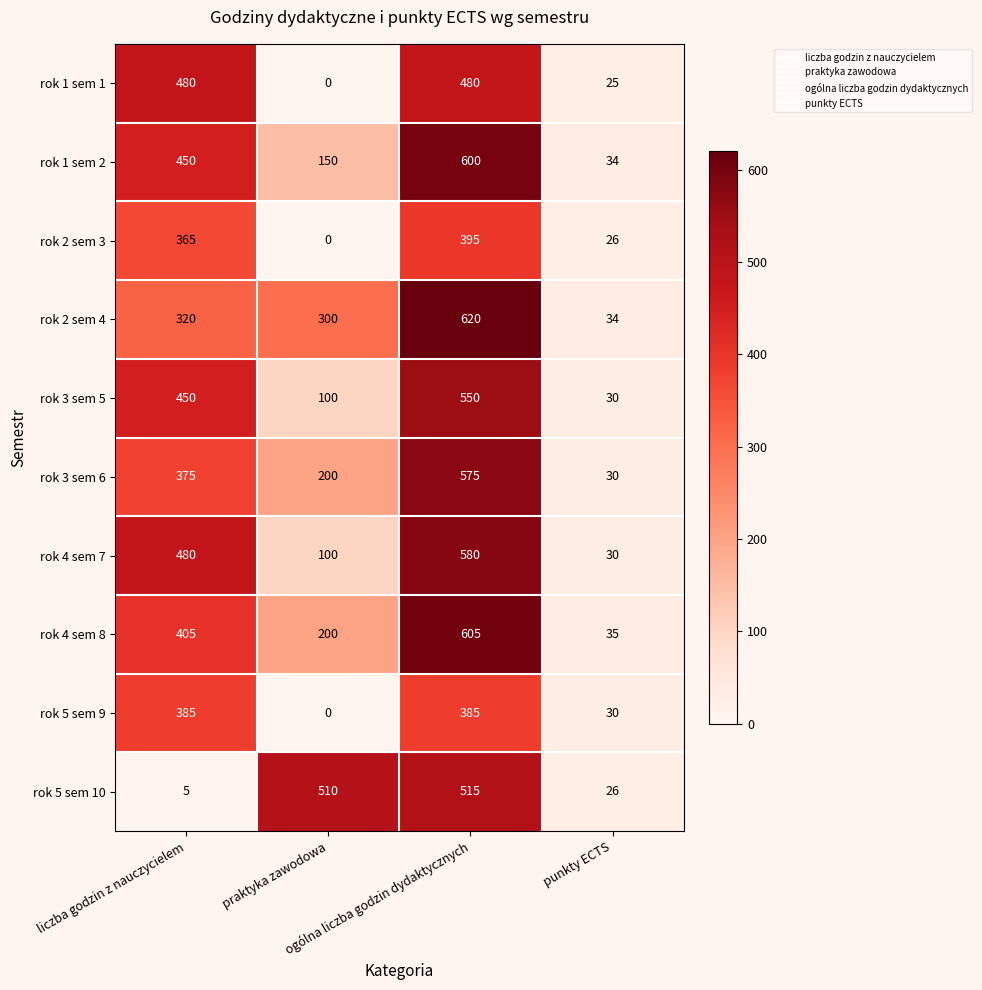

What is the total value across all series at praktyka zawodowa?

1560